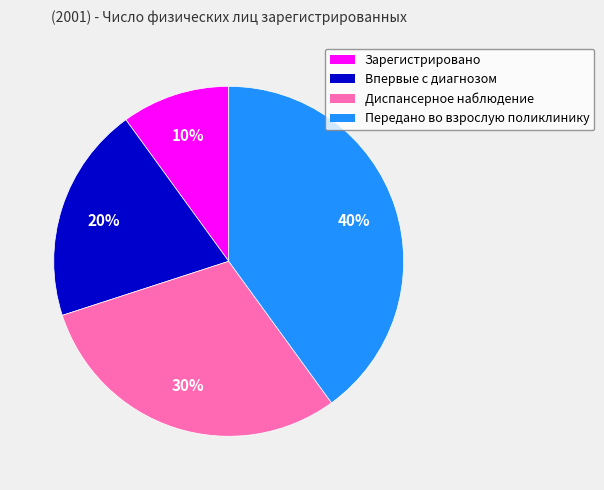

To the nearest percent, what is the difference between the largest and smallest slice percentages?

30%